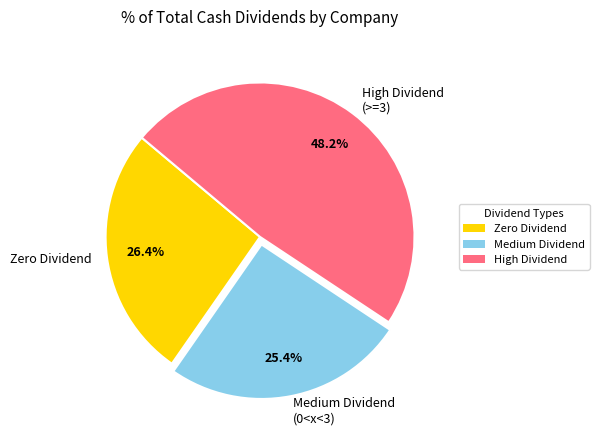

To the nearest percent, what is the average slice percentage?

33%